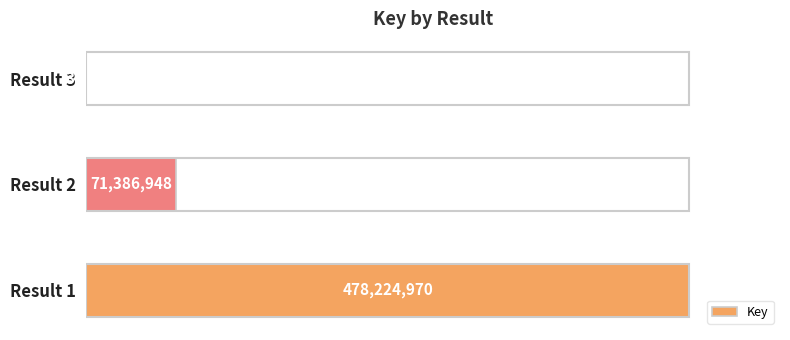

At which category does the chart reach its minimum across all series?

Result 3